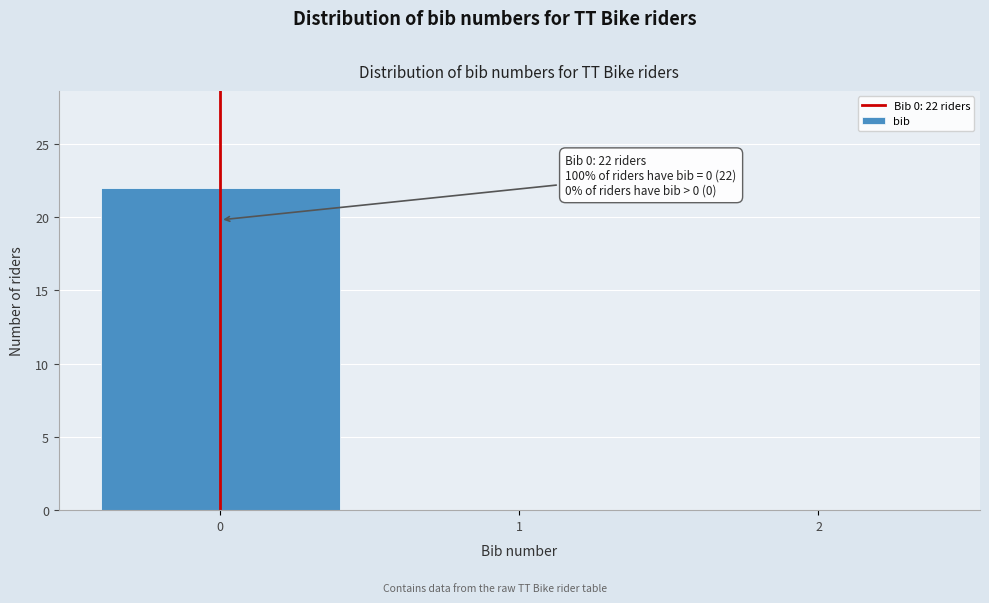

Reading left to right, list all the values displayed in this chart.

0=22	1=0	2=0